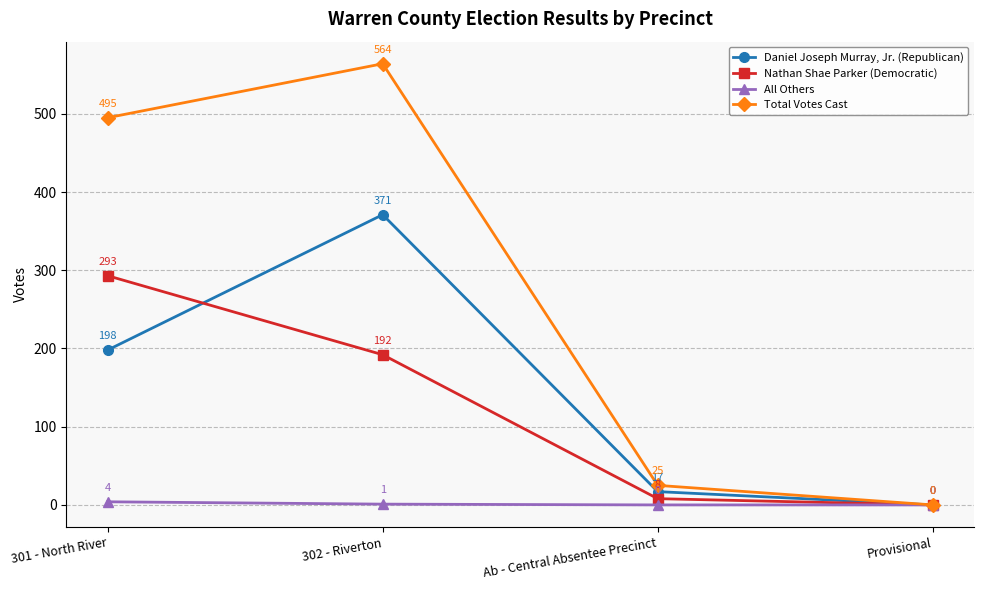

The Daniel Joseph Murray, Jr. (Republican) series shows 231 at Provisional. True or false?

False